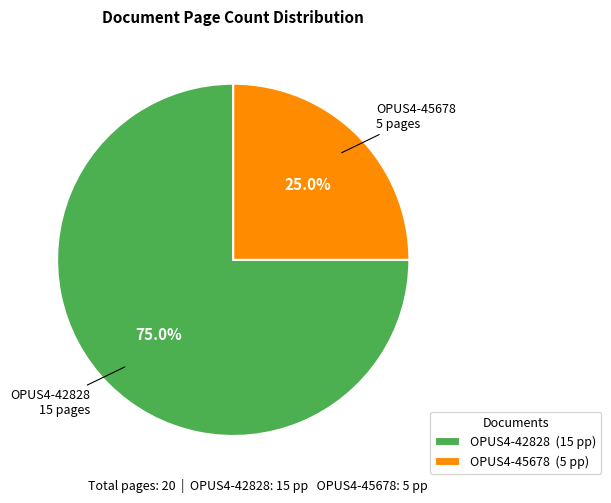

Which category has the biggest portion of the pie?

OPUS4-42828